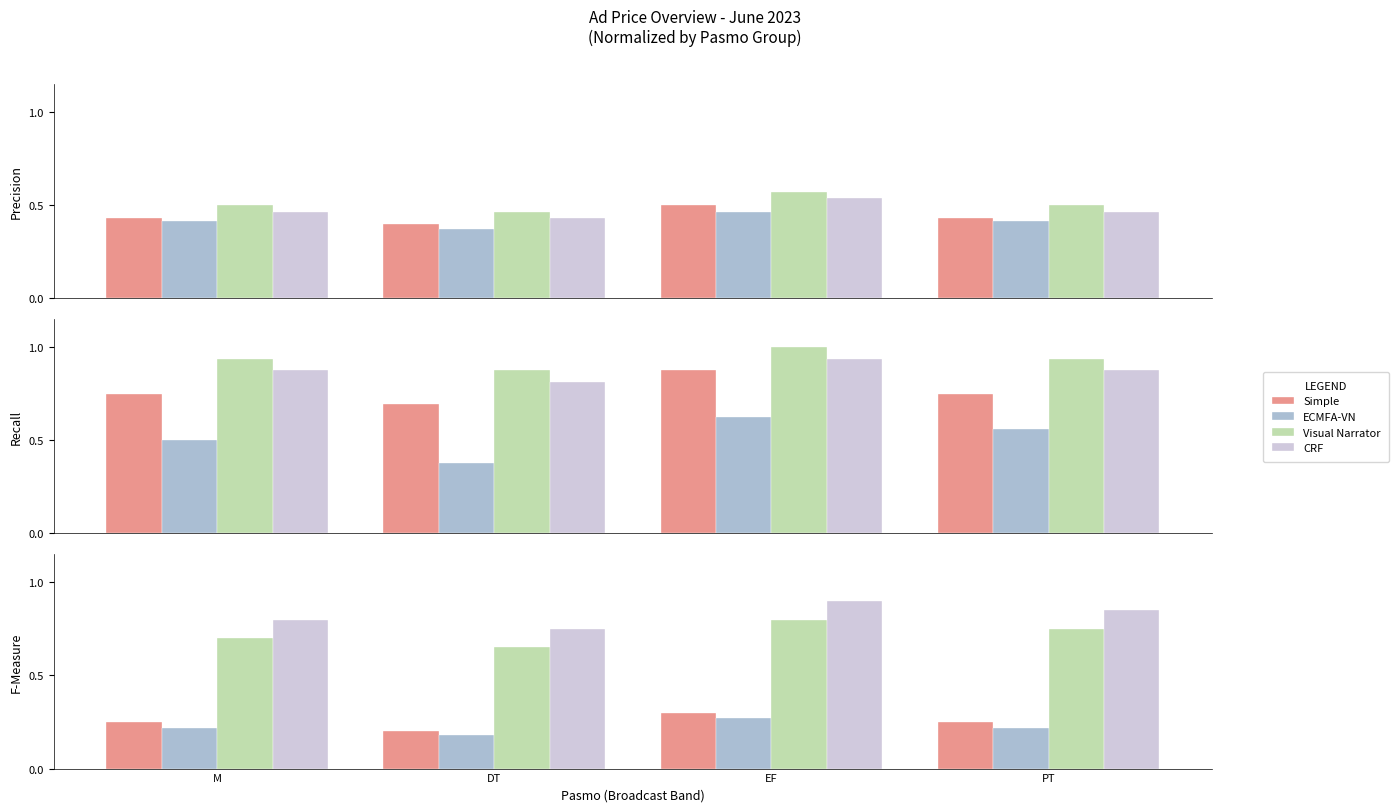

What is the value of the Visual Narrator bar at the 3rd from the left?

0.8